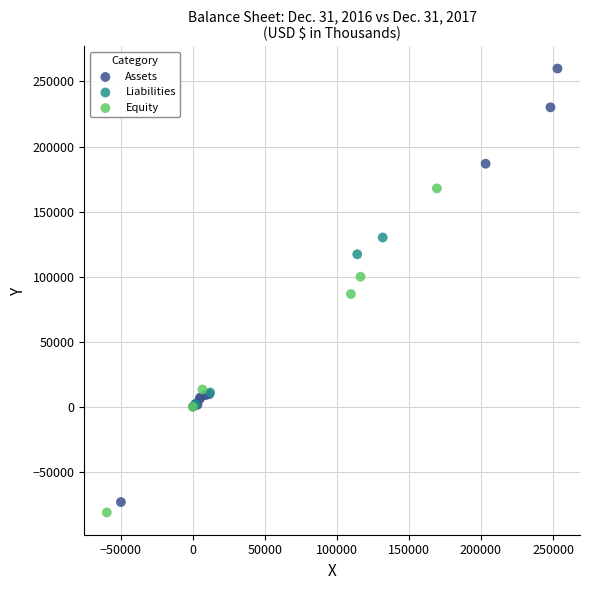

Which series has the largest Y range (max minus min)?

Assets